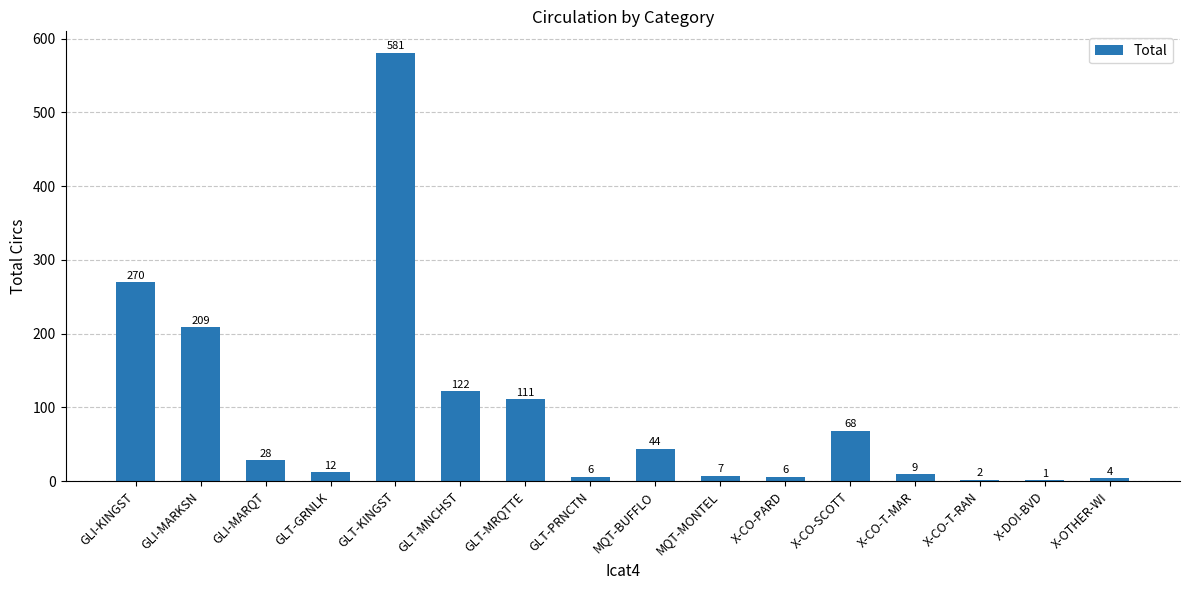

At which label does the data first exceed 28?

GLI-KINGST